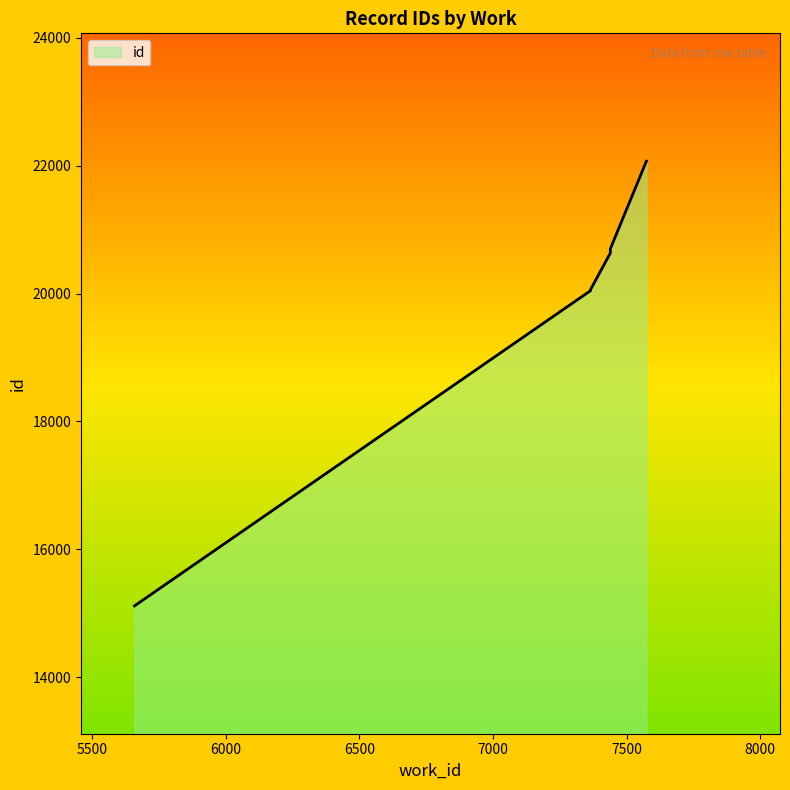

List the labels in order of value, smallest first.

5658, 7365, 7365, 7365, 7365, 7439, 7439, 7439, 7439, 7574